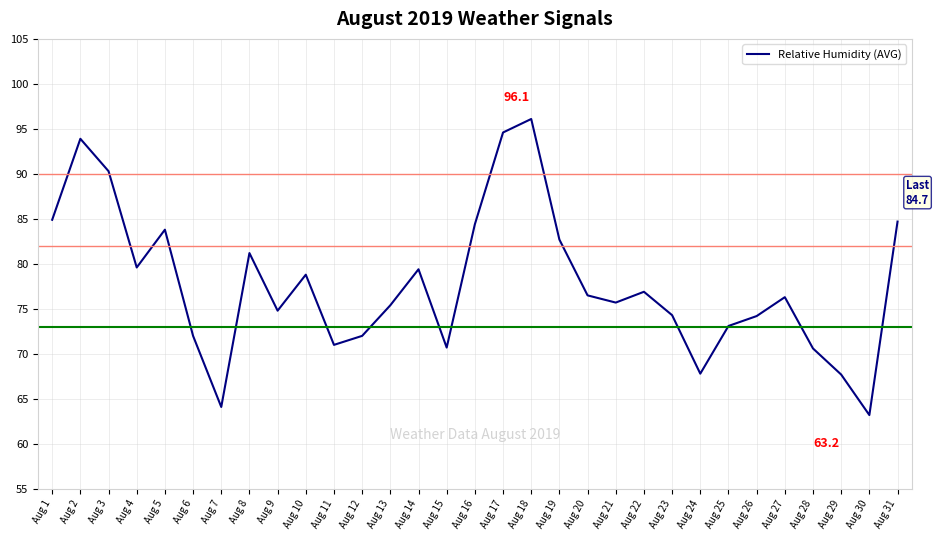

True or false: the data shows 114.7 at Aug 8.

False